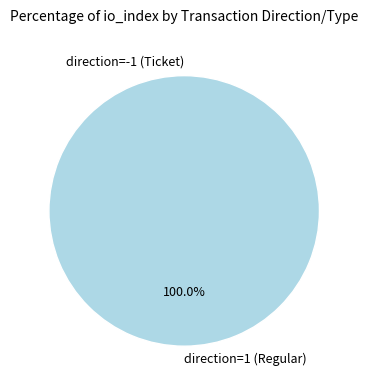

Which category accounts for the majority?

direction=1 (Regular)